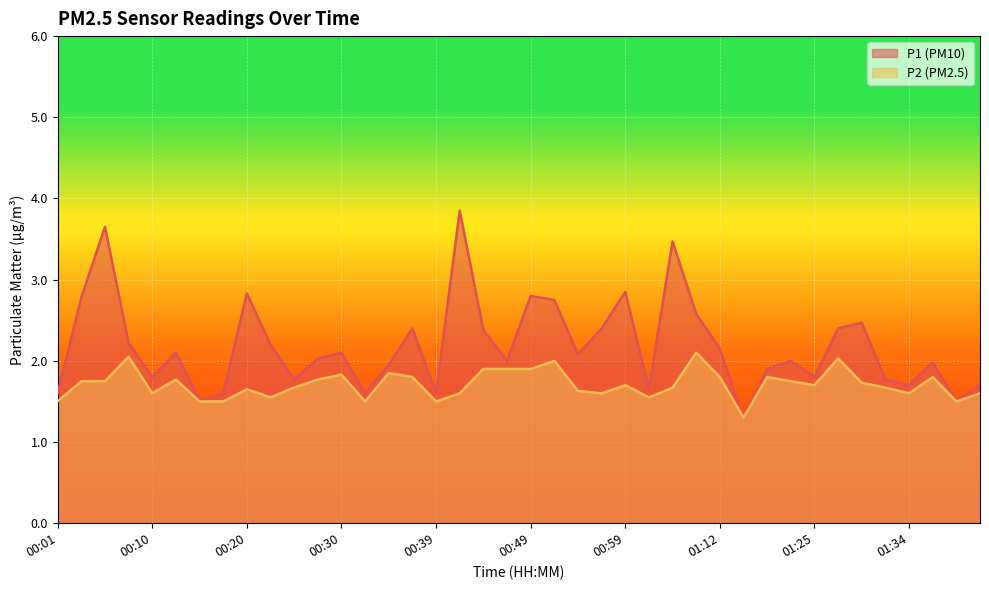

List the labels in order of P1 value, largest first.

00:42, 00:06, 01:04, 00:59, 00:20, 00:49, 00:03, 00:52, 01:07, 01:30, 00:37, 00:57, 01:27, 00:44, 00:08, 00:23, 01:12, 00:13, 00:30, 00:54, 00:27, 00:47, 01:19, 01:37, 00:35, 01:17, 00:10, 01:25, 00:25, 01:32, 01:34, 01:42, 01:01, 00:01, 00:18, 00:32, 00:39, 00:15, 01:39, 01:14